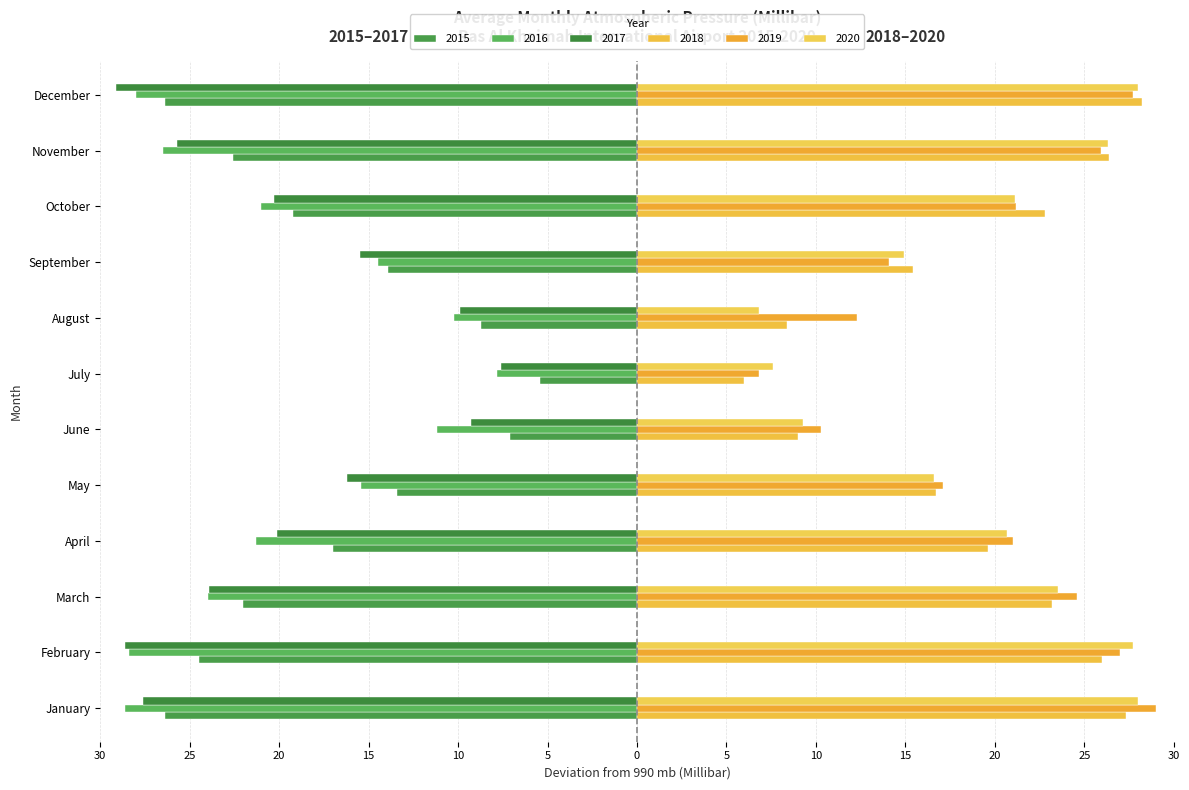

True or false: 2020 has a value of 28.0 at December.

True